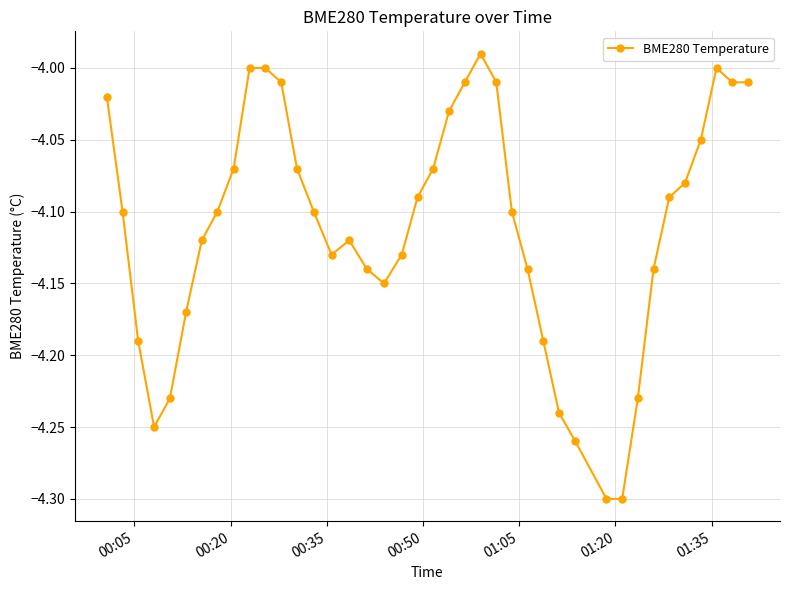

What is the sum of all values?

-164.4